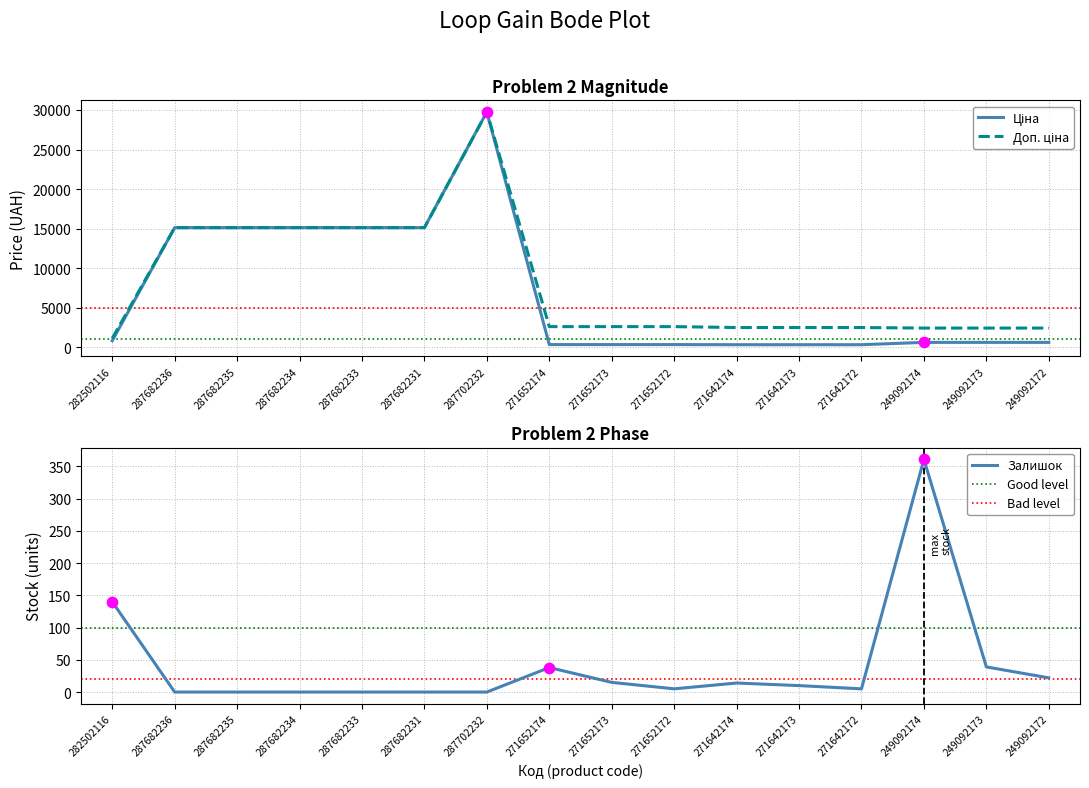

What is the total value across all series at 271652174?

2961.1